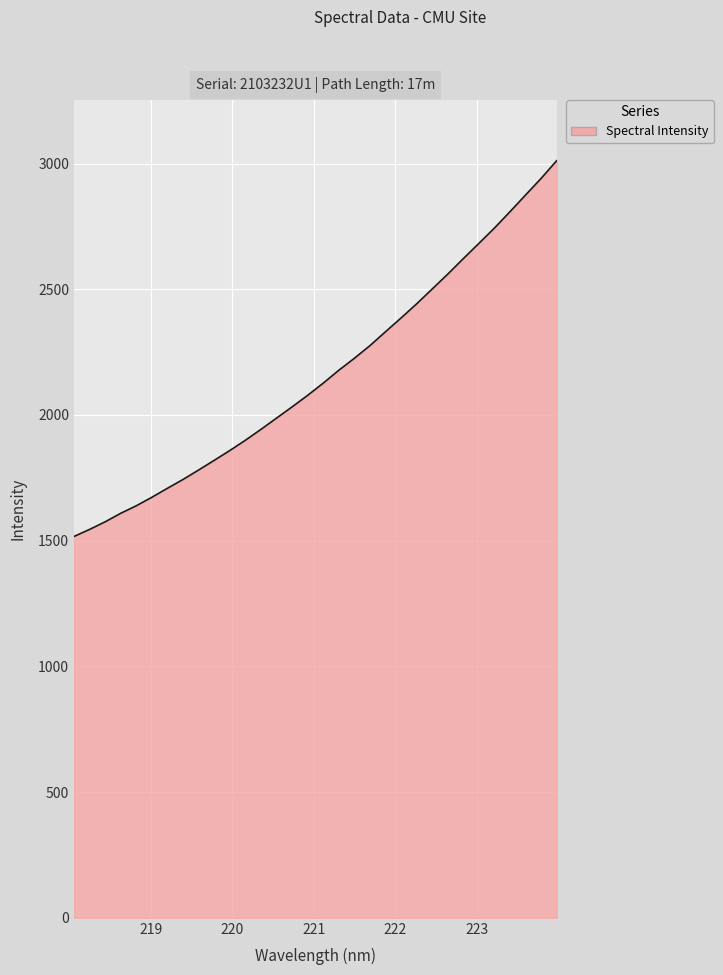

How many series are shown in this chart?

1